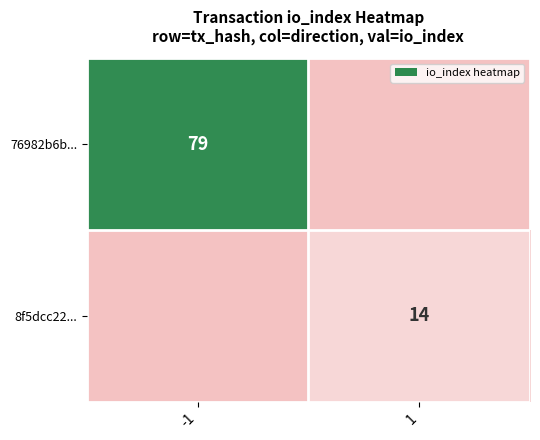

True or false: 76982b6b... has a value of 37 at -1.

False